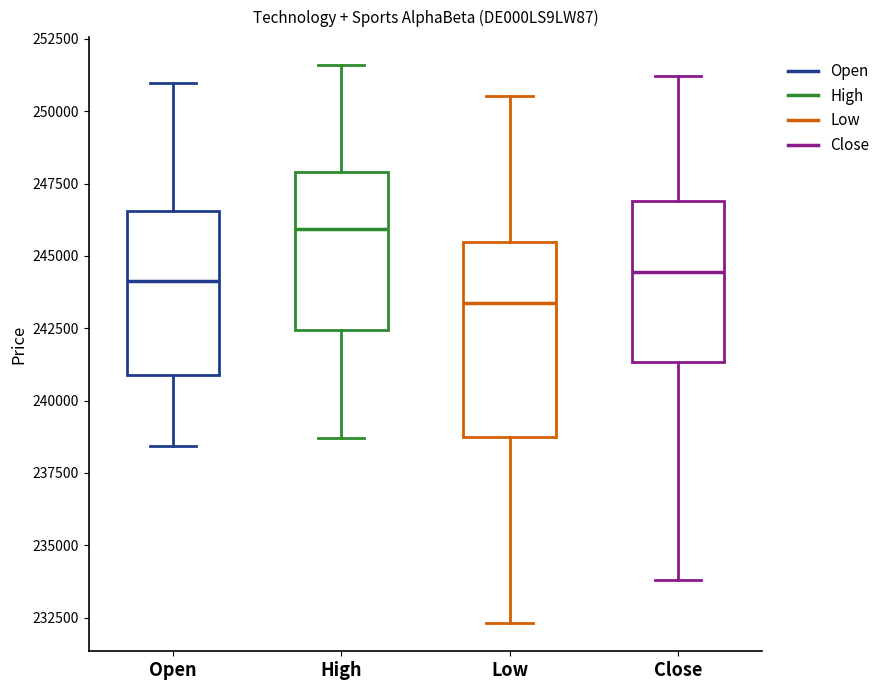

Where does the lower whisker of the box for High end on the y-axis? The values are not printed on the chart, so give them approximately, as read against the axis.

238500